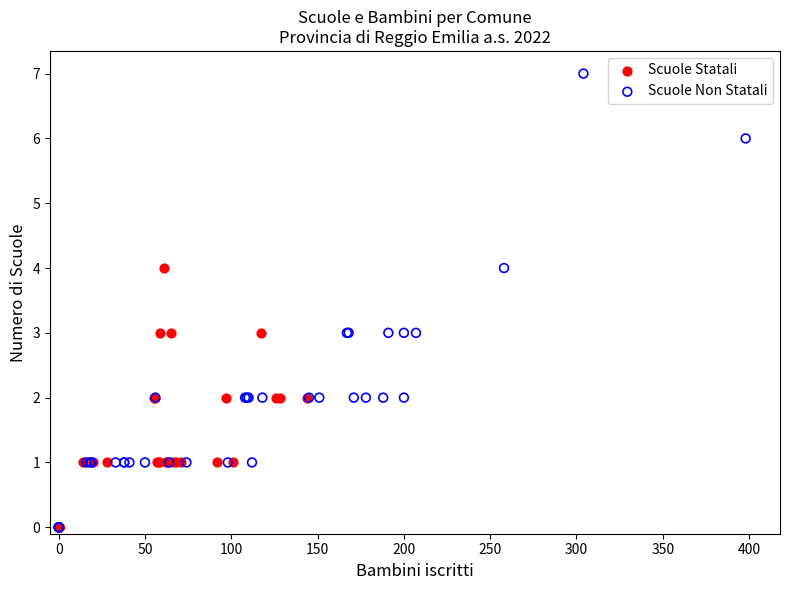

Which series has the widest spread of Y values?

Scuole Non Statali